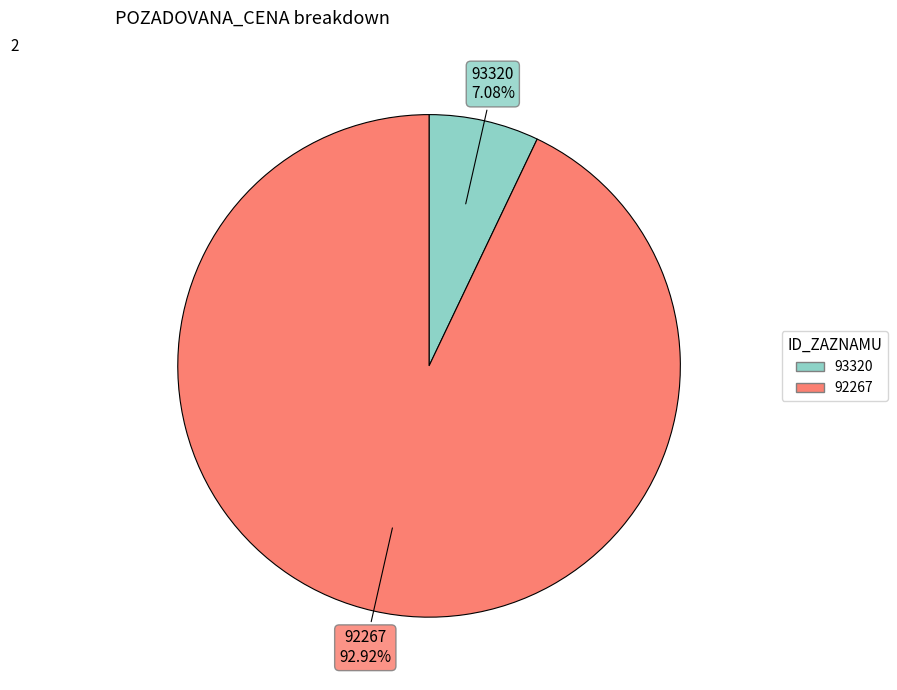

Which slice is the smallest?

93320